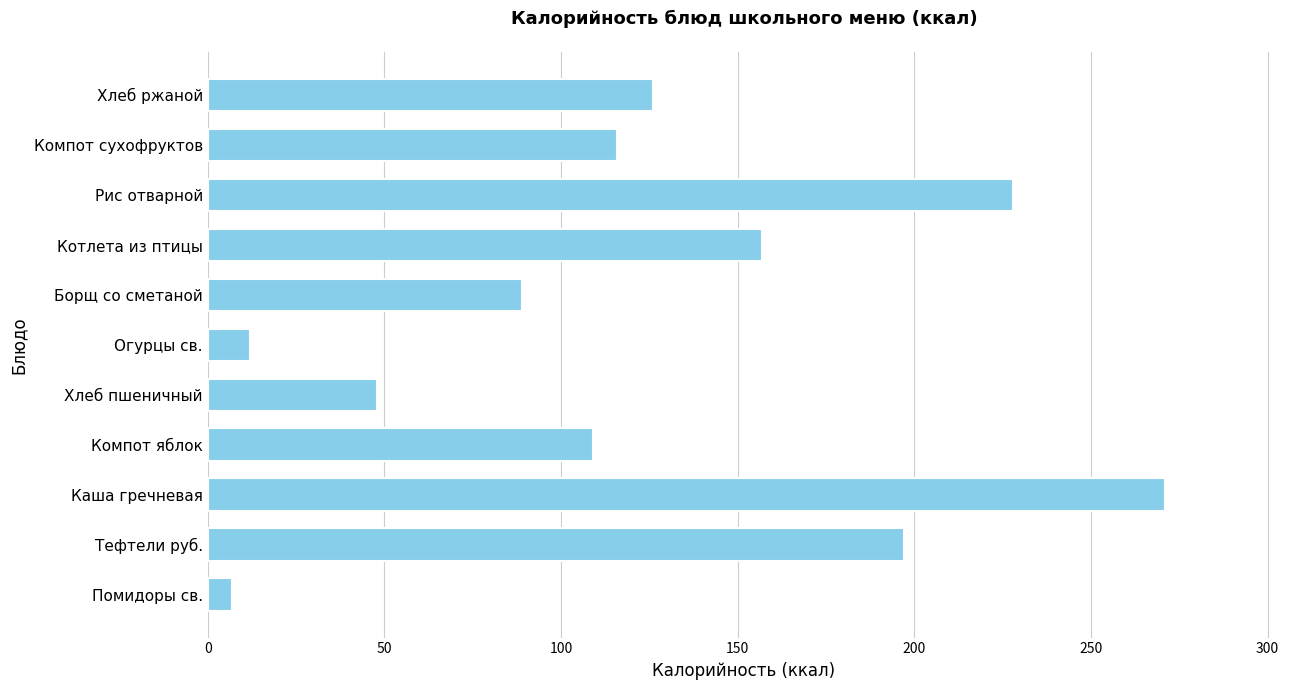

How many values are between 48 and 197?

7